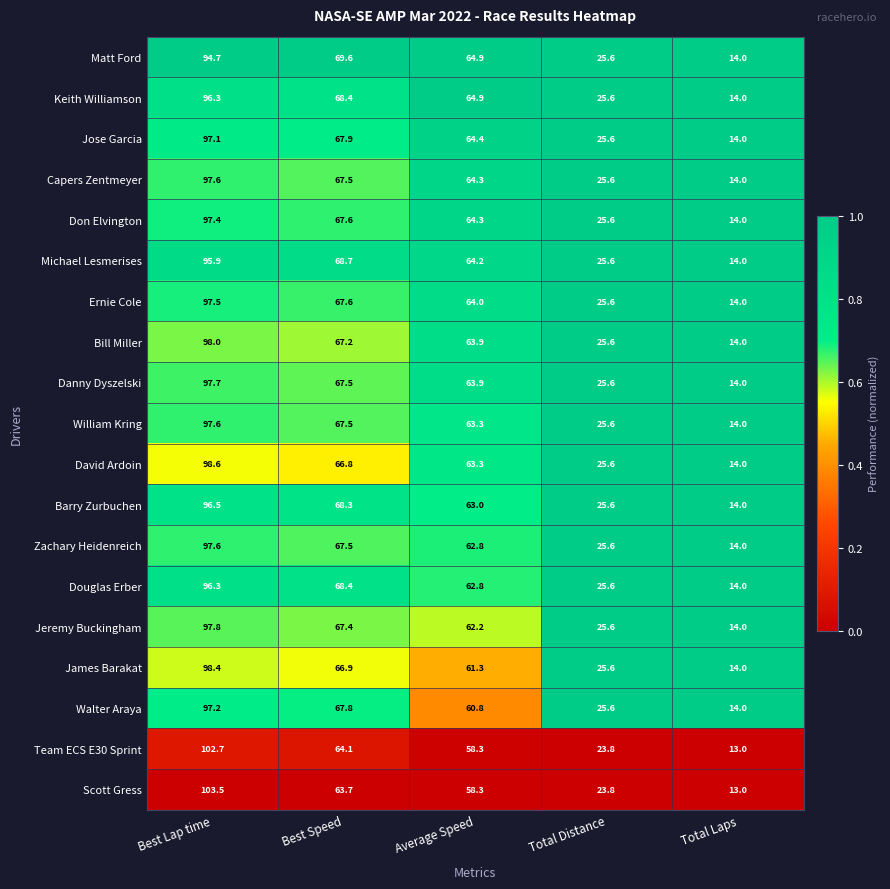

True or false: Team ECS E30 Sprint has a value of 48.7 at Best Lap time.

False